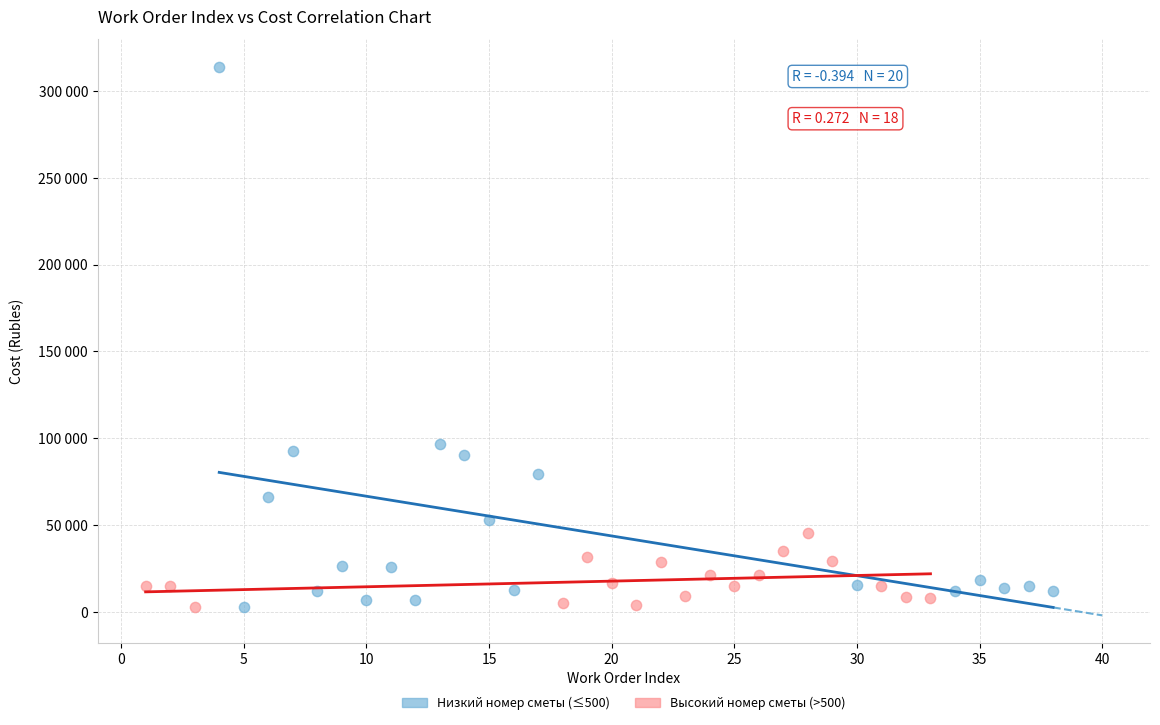

Which series reaches the maximum Y coordinate?

Низкий номер сметы (≤500)